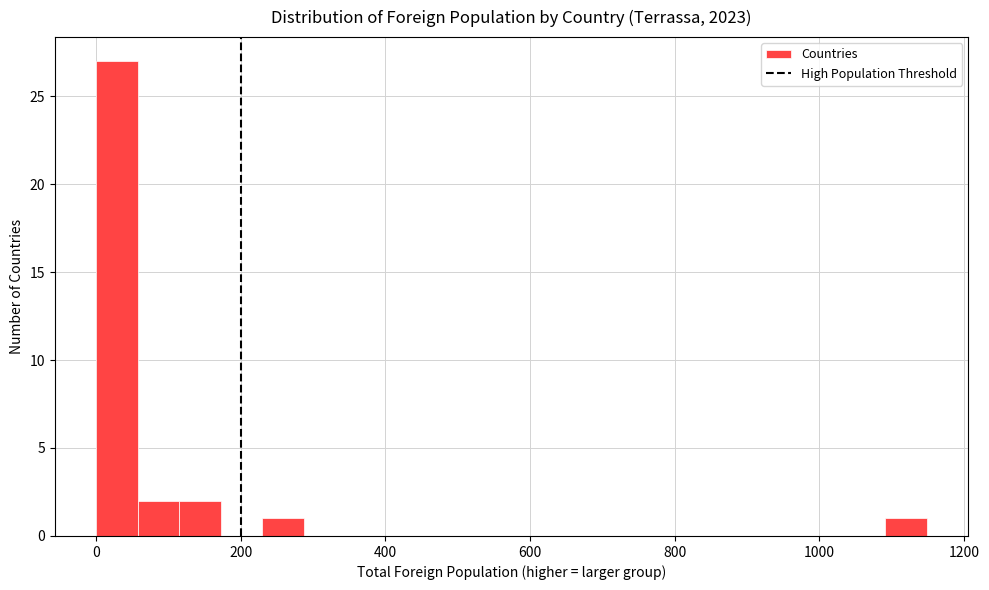

Read against the x-axis, roughly where is the centre of the tallest bar?

20